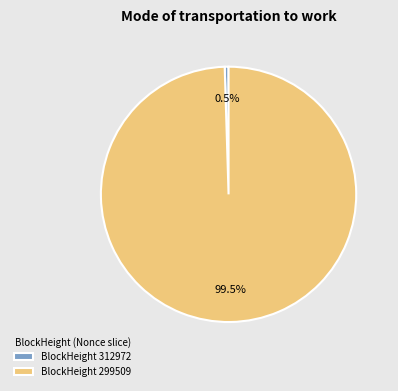

How many segments does this pie chart have?

2